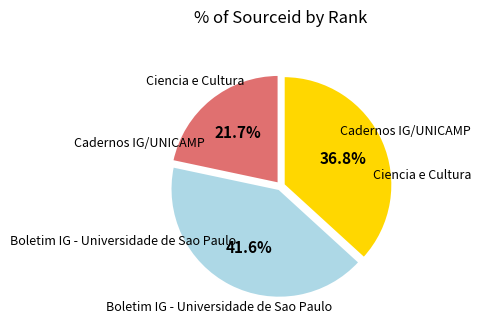

Do Boletim IG - Universidade de Sao Paulo and Cadernos IG/UNICAMP together represent more than half of the pie?

Yes